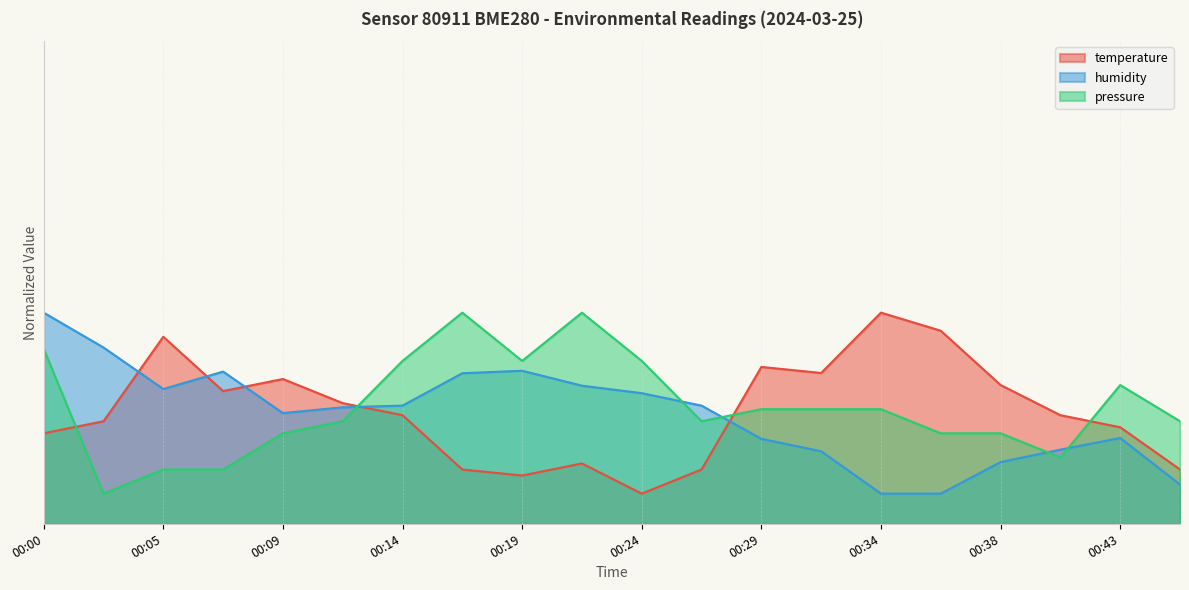

How many lines are shown in the chart?

3